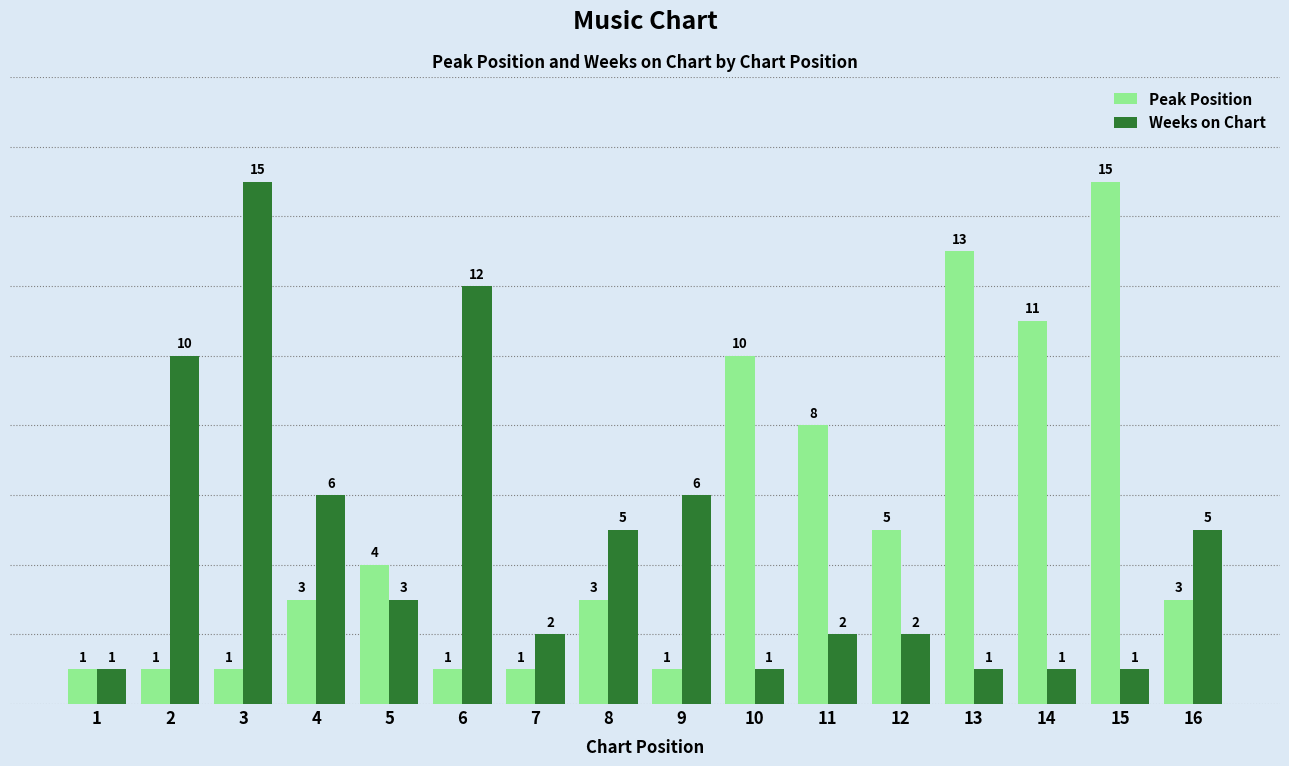

Which series has the largest total across all categories?

Peak Position